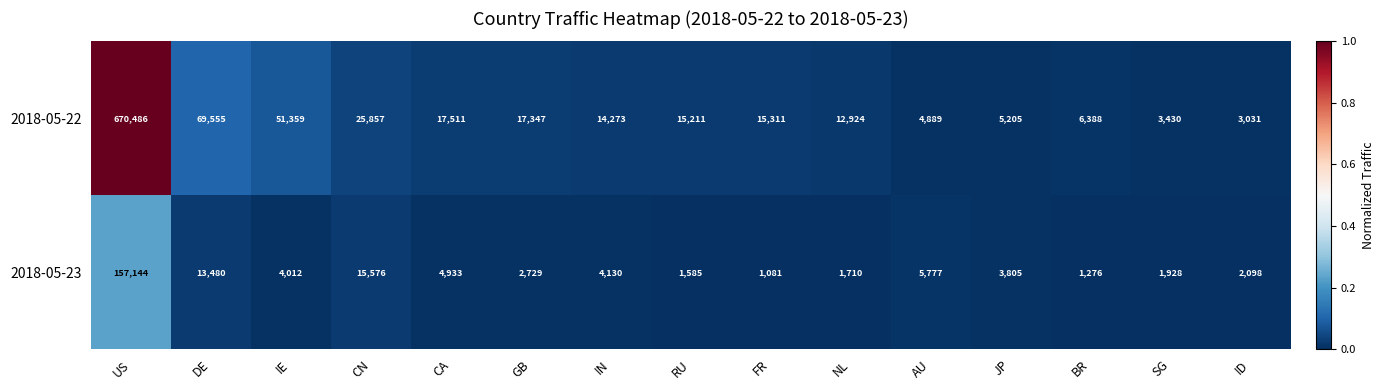

Is it true that 2018-05-23 equals 13480 at DE?

True